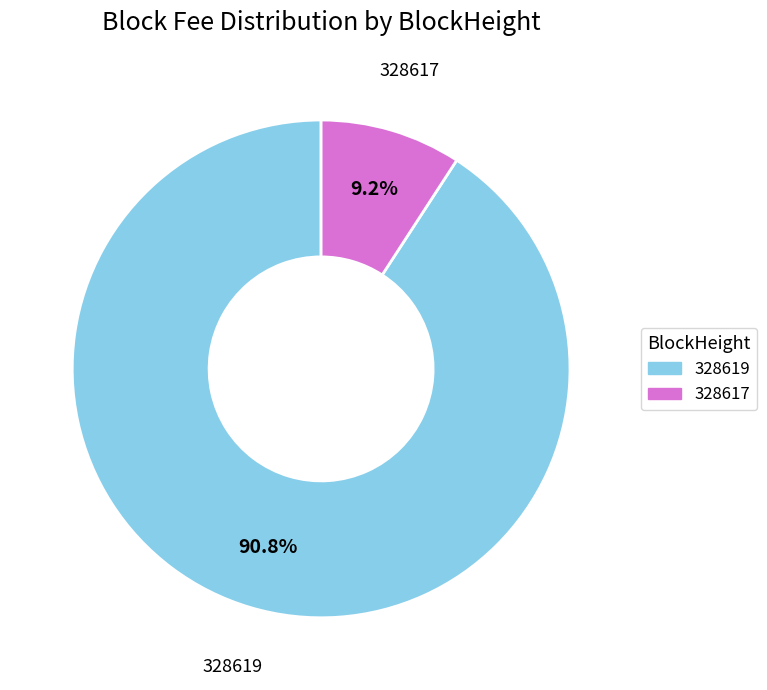

What is the total percentage of 328617 and 328619?

100.0%